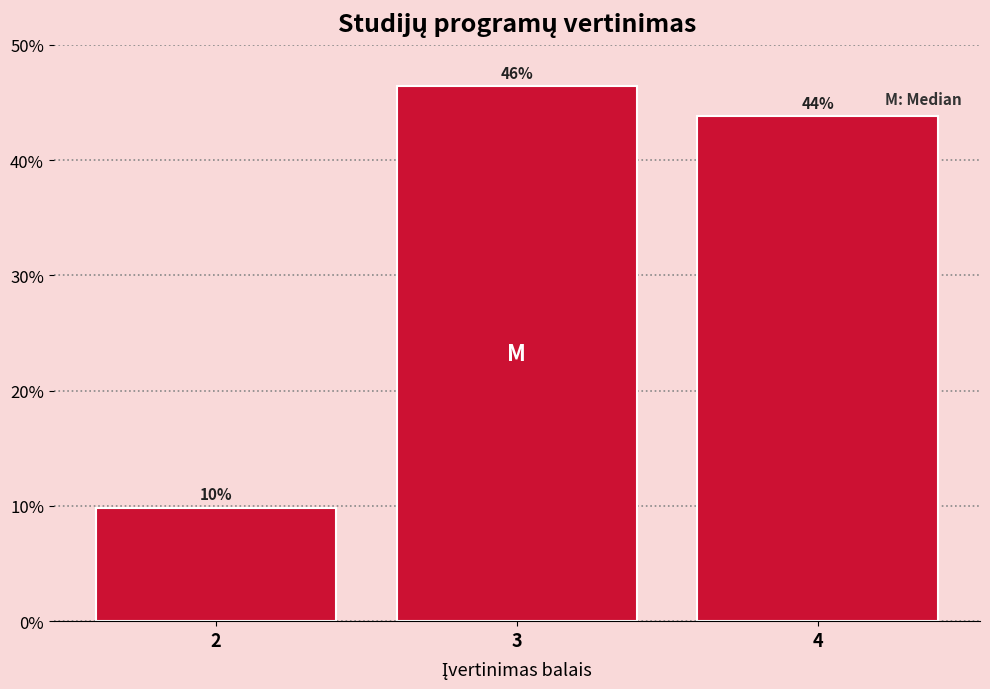

Are the bars horizontal?

No